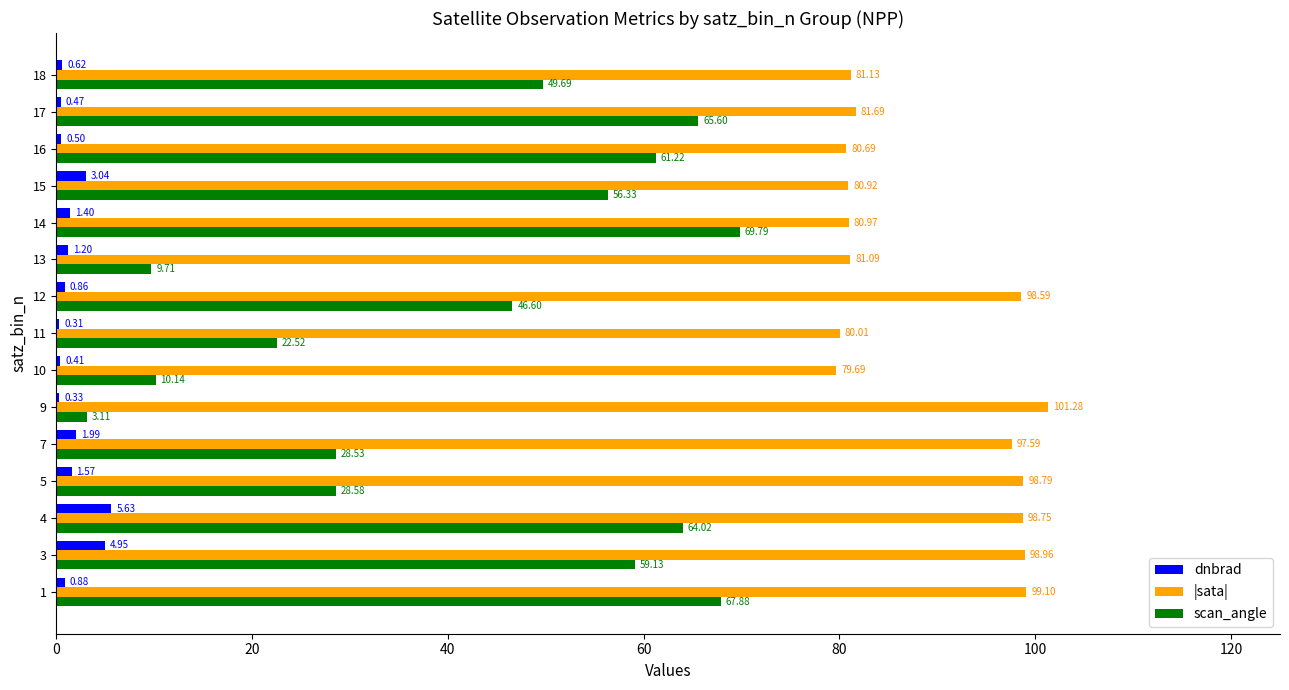

Count the number of categories in the chart.

15